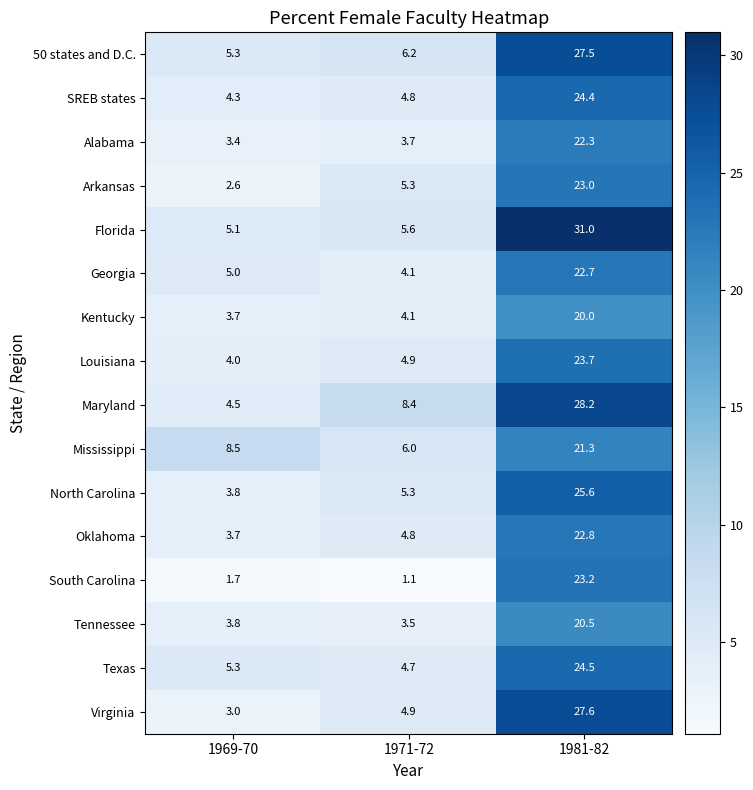

True or false: SREB states has a value of 24.4 at 1981-82.

True